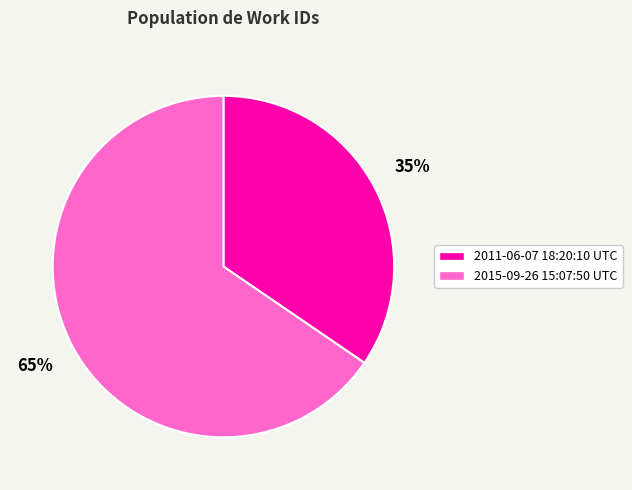

Is the sum of 2011-06-07 18:20:10 UTC and 2015-09-26 15:07:50 UTC greater than half?

Yes